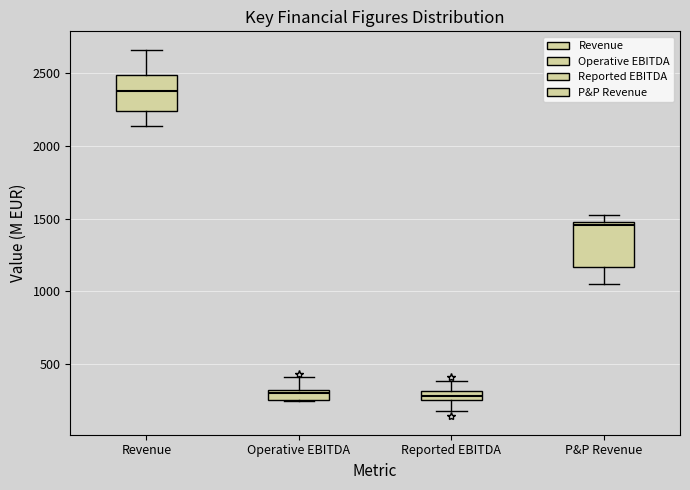

Which box's median line is the highest?

Revenue